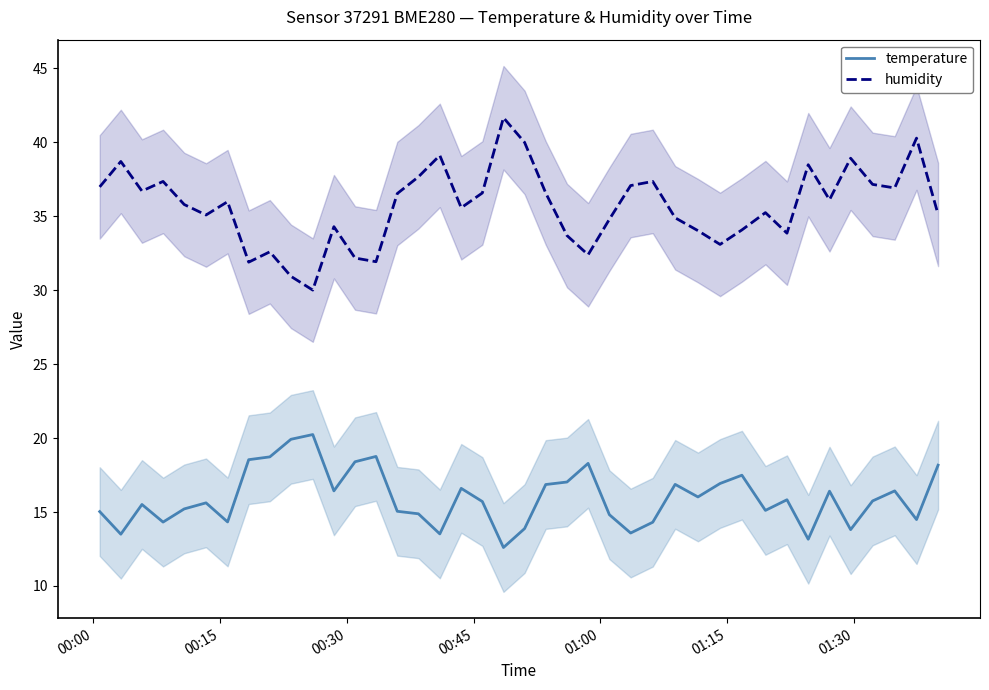

What is the sum of all humidity values?

1427.8